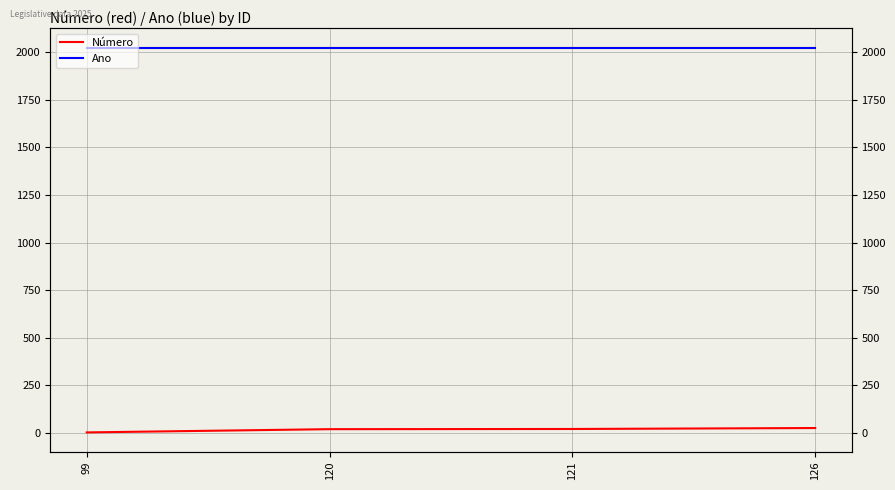

True or false: Ano and Número cross at least once.

False